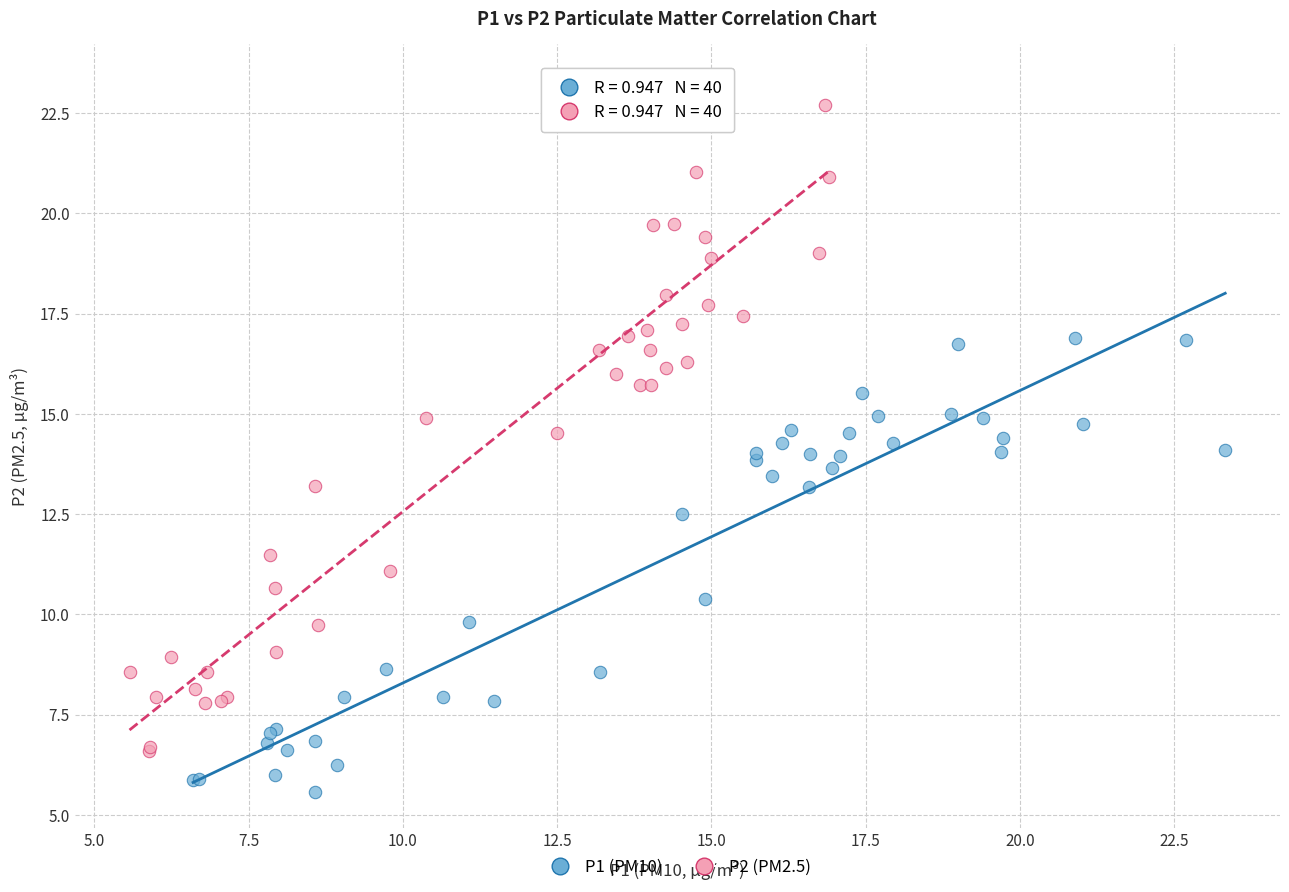

Which series reaches the minimum Y coordinate?

P1 (PM10)